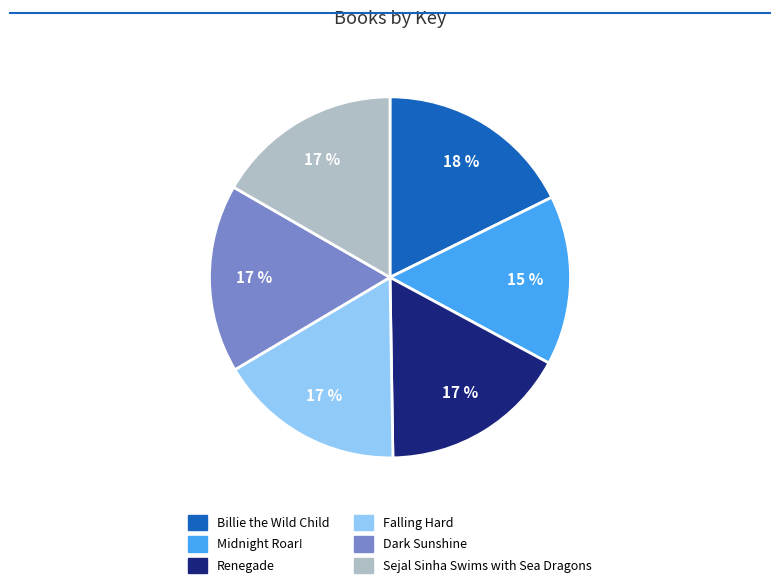

True or false: Renegade accounts for 17% of the total.

True